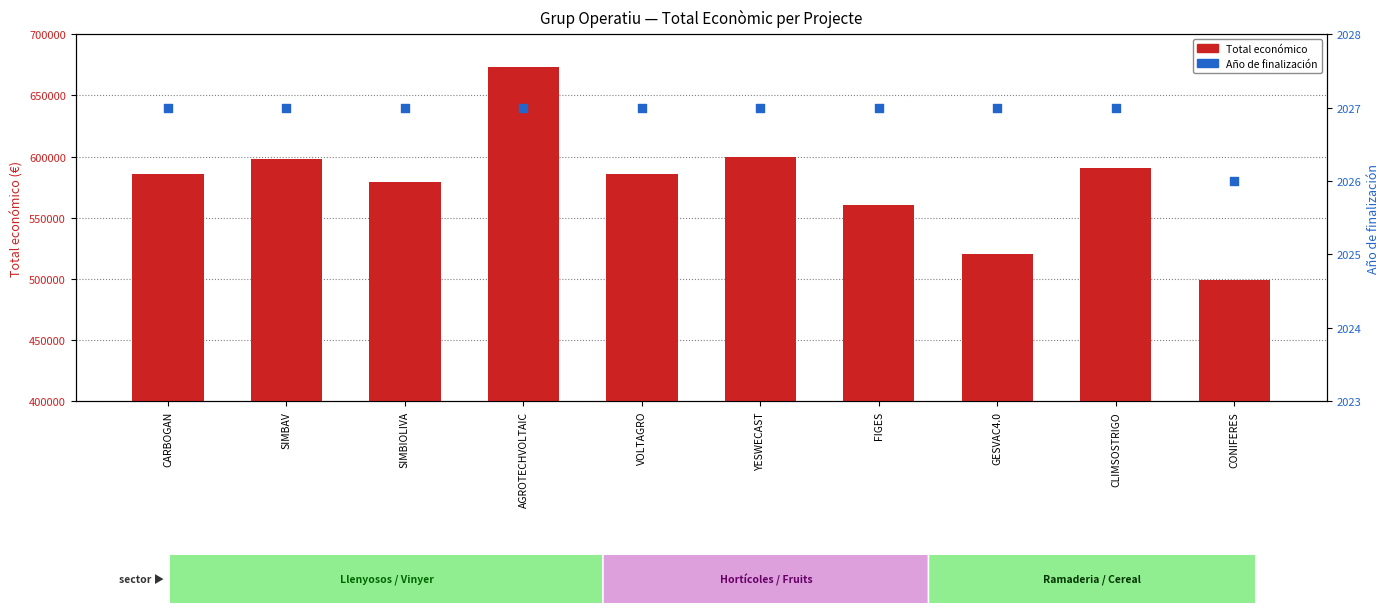

Which series has the largest total across all categories?

Total económico